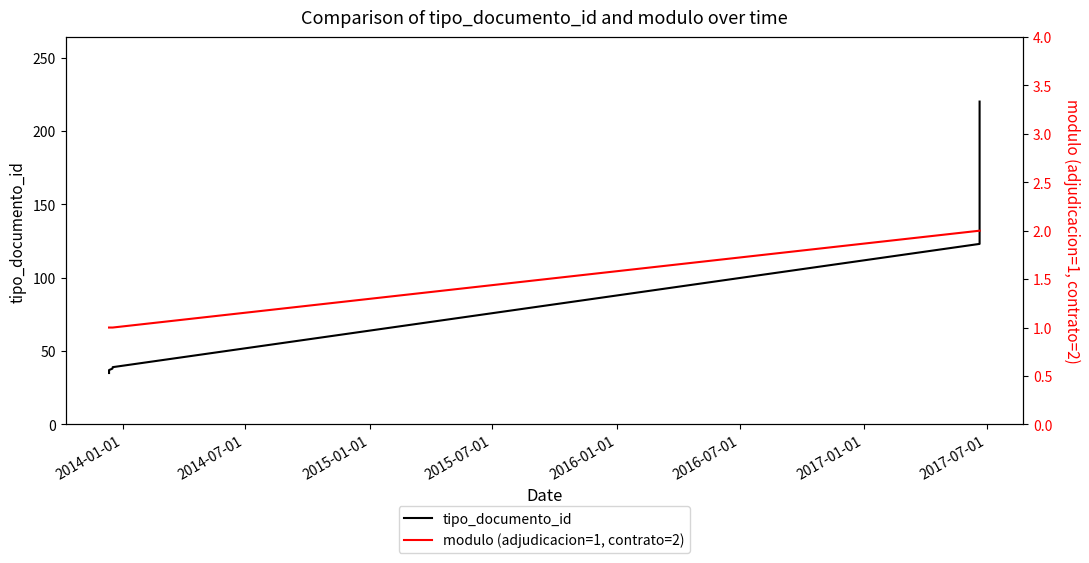

True or false: modulo (adjudicacion=1, contrato=2) has more than 0 points higher than both neighbors.

False